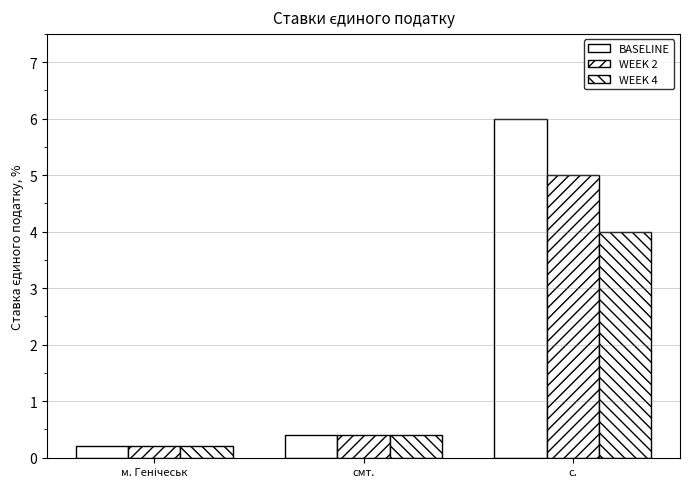

Are the bars grouped side by side (vs. stacked)?

Yes